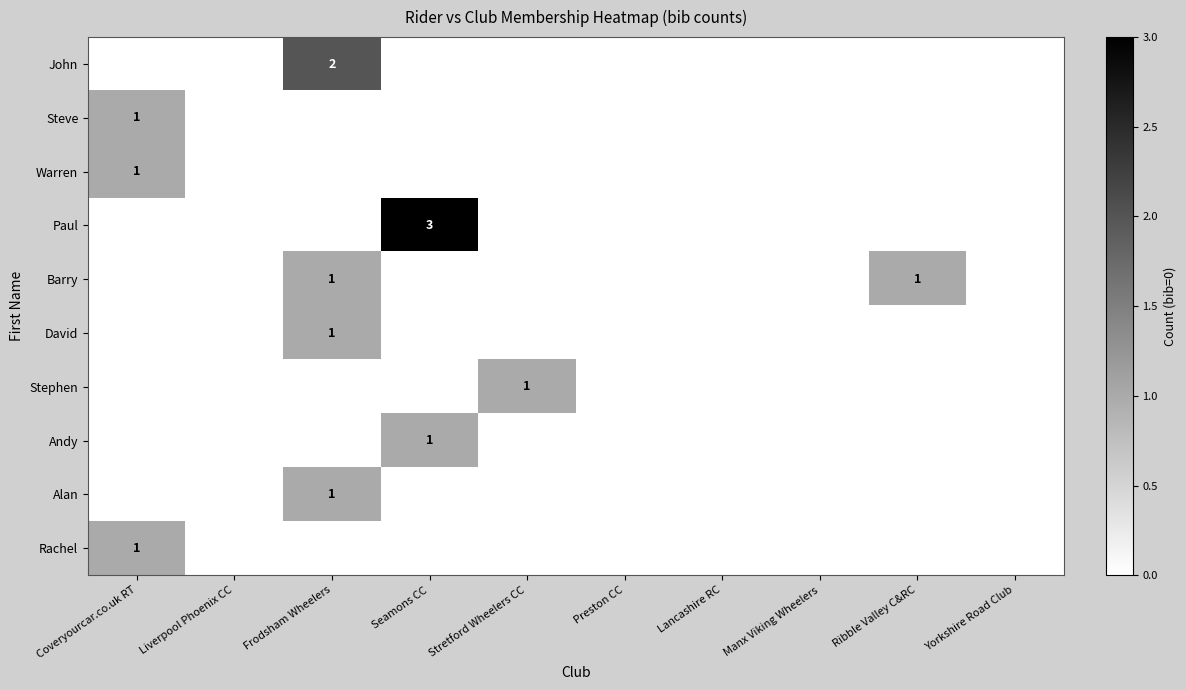

True or false: Barry has a value of 0 at Liverpool Phoenix CC.

True